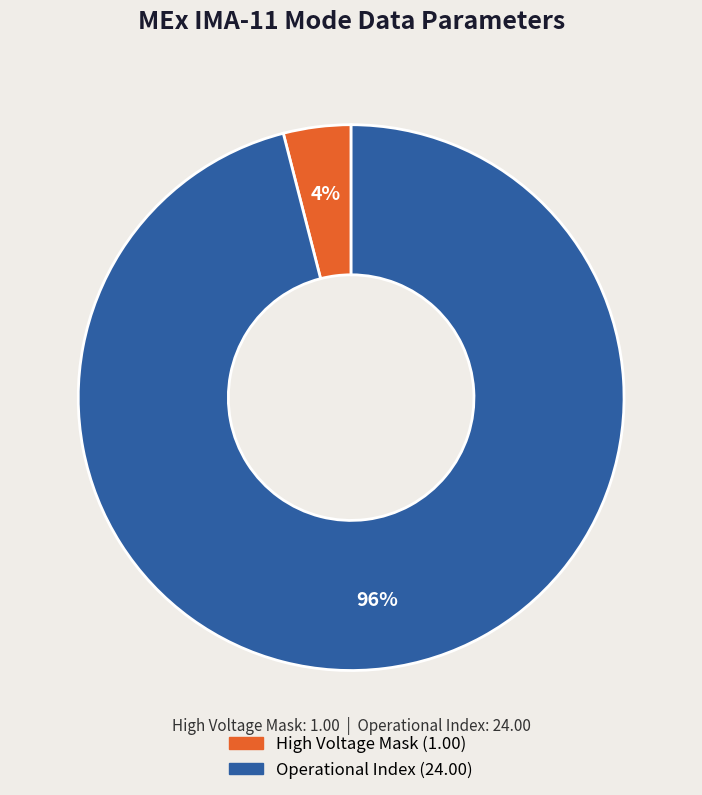

To the nearest percent, what is the difference between the largest and smallest slice percentages?

92%